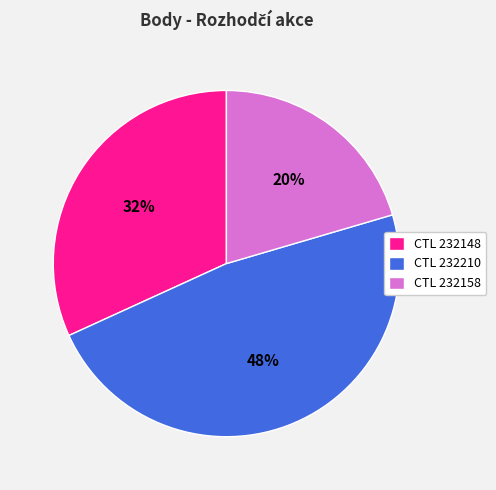

To the nearest percent, what is the average slice percentage?

33%